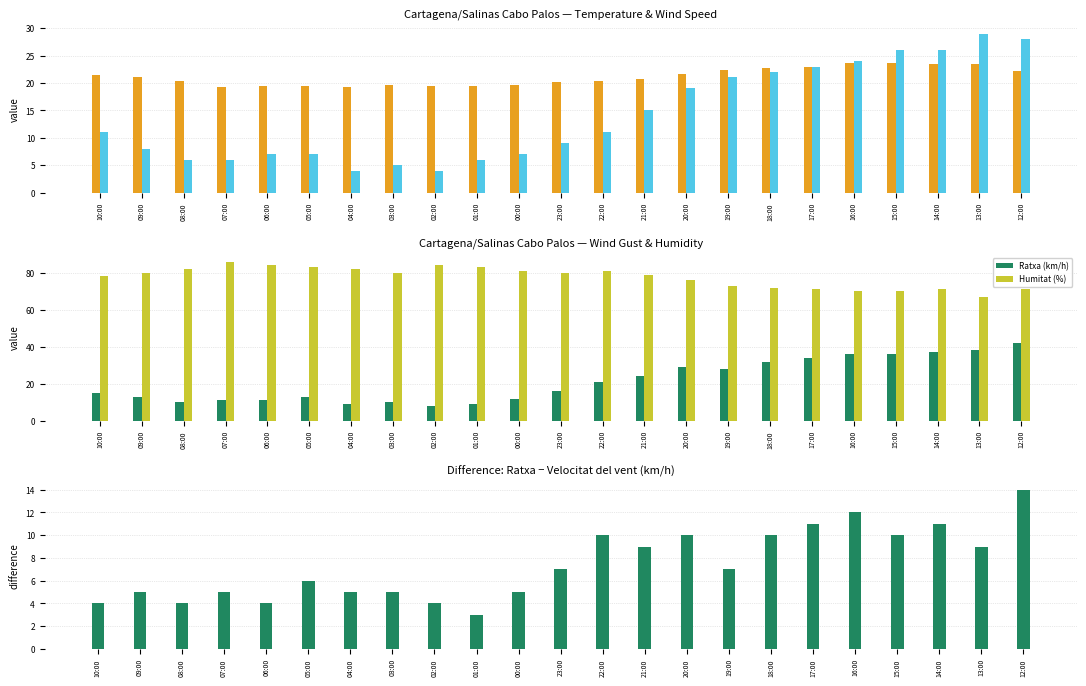

How many bars are there in total?

115